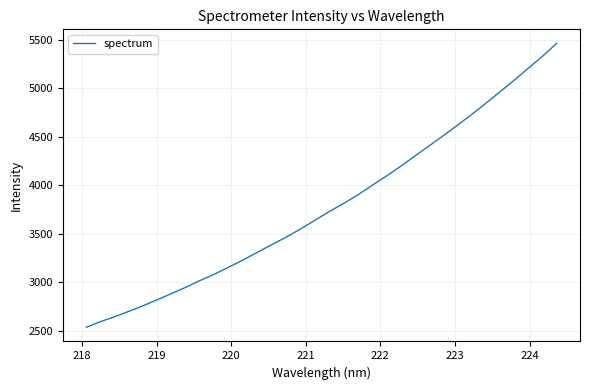

What is the difference between the maximum and minimum values?

2924.4